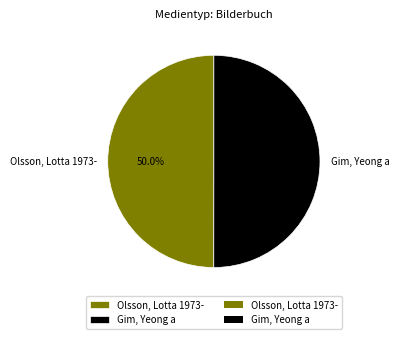

The Olsson, Lotta 1973- slice represents 50% of the pie. True or false?

True